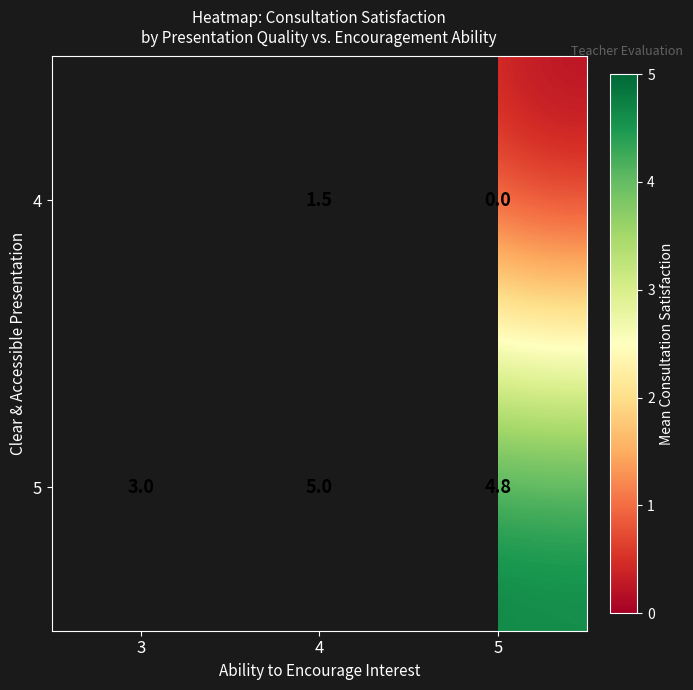

At which label does 5 first exceed 4?

4